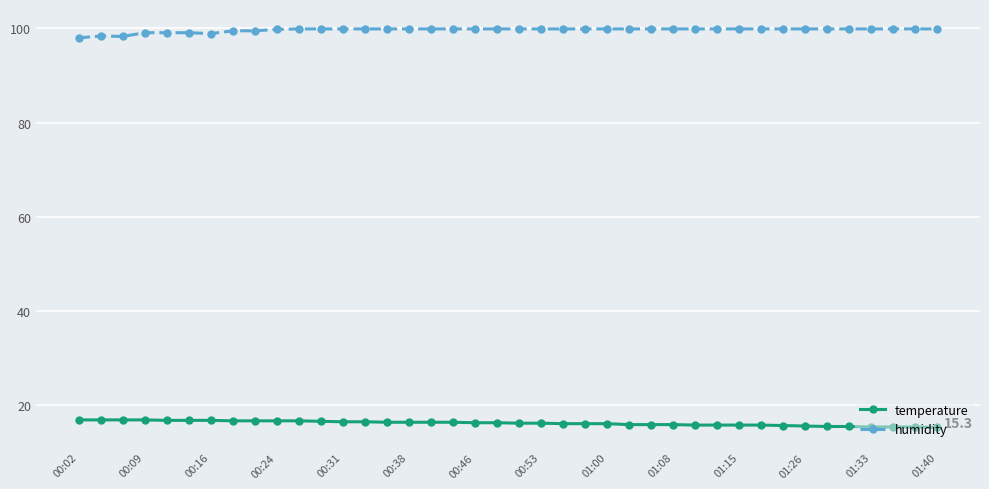

What is the smallest value displayed?

15.3